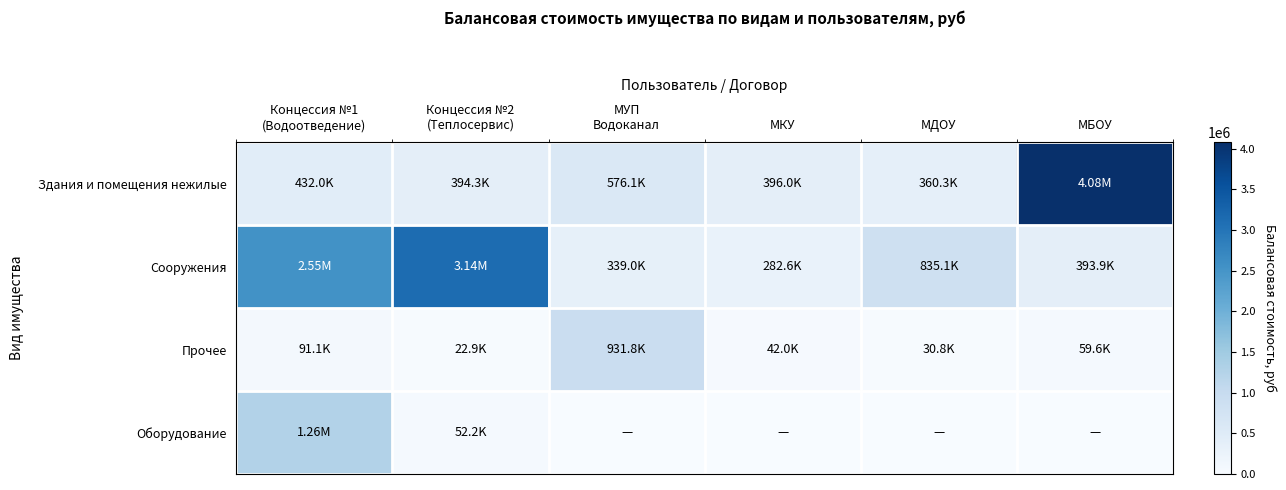

Between МКУ and МДОУ, which series saw the biggest shift?

Сооружения